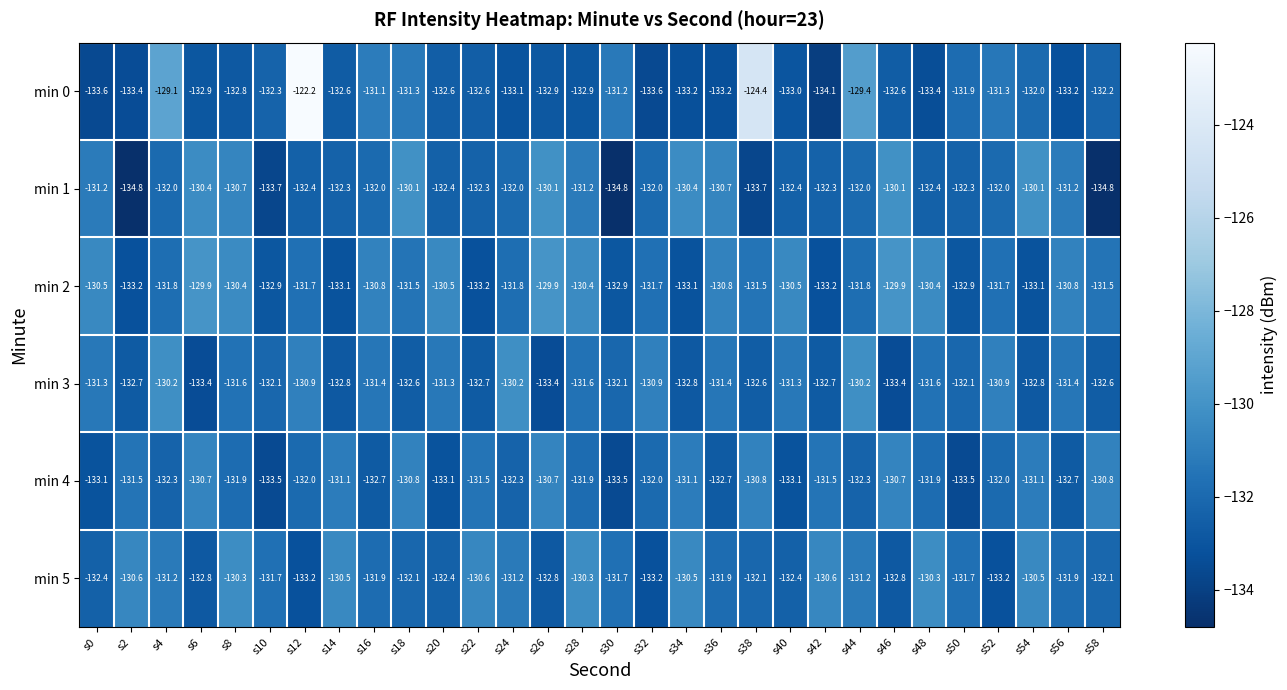

The value of min 4 at s58 is -73.6. True or false?

False